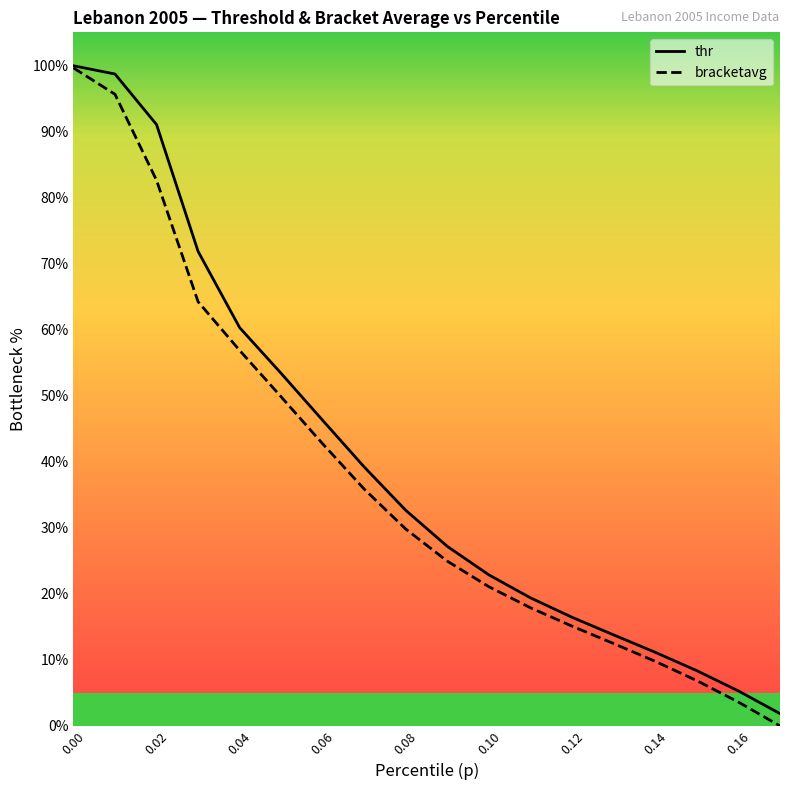

Reading right to left, extract all data points from this chart.

thr: 1.9	5.3	8.4	11.1	13.8	16.4	19.4	22.9	27.2	32.6	39.2	46.2	53.4	60.3	71.8	91.0	98.7	99.9
bracketavg: 0.0	3.6	6.9	9.8	12.5	15.1	17.9	21.1	24.9	29.8	35.8	42.7	49.8	56.8	64.2	82.6	95.6	99.6